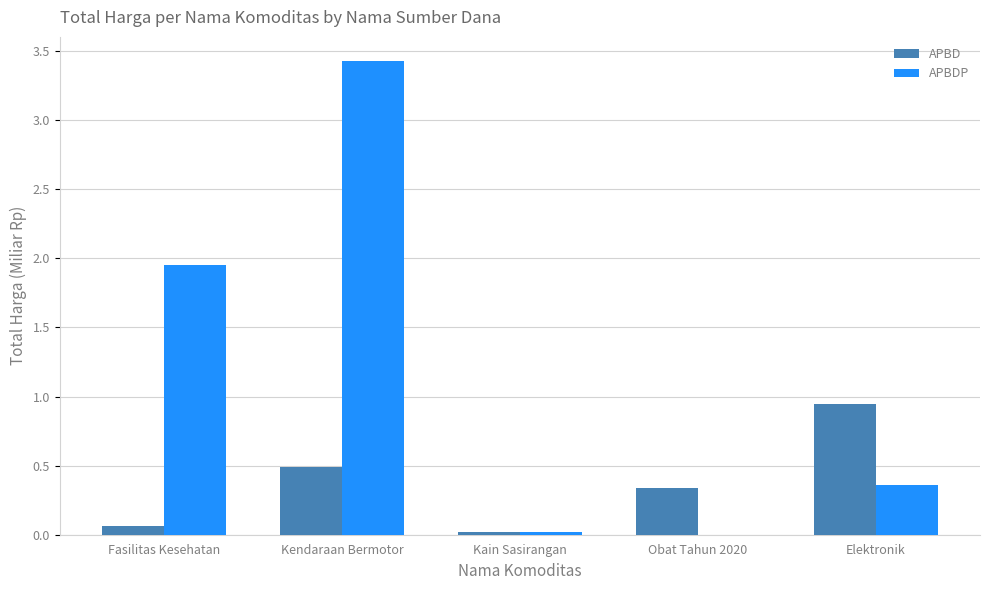

At which label is APBD closest to 0?

Kain Sasirangan